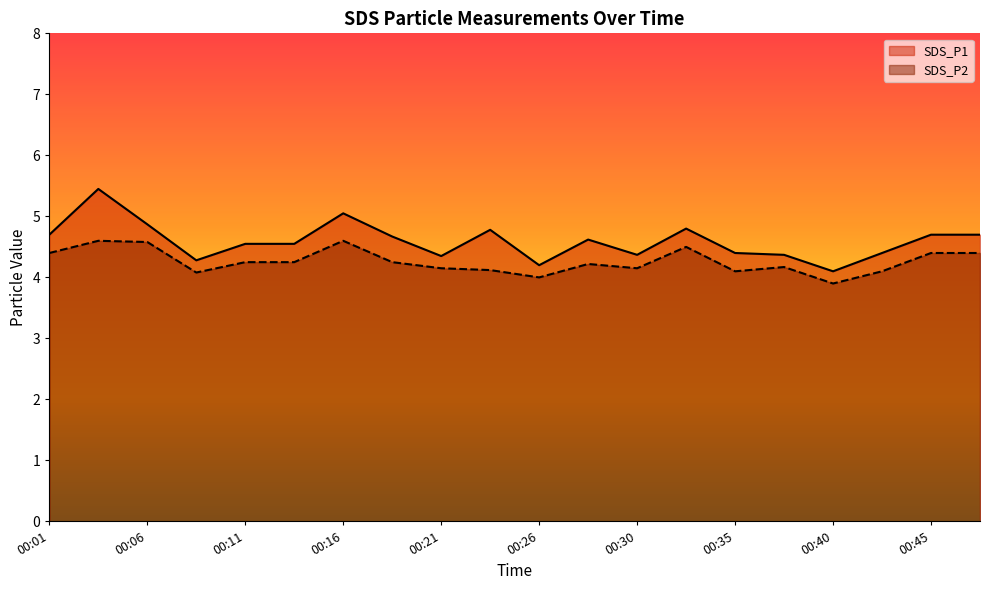

What is the difference between the maximum and minimum values in the SDS_P1 series?

1.4